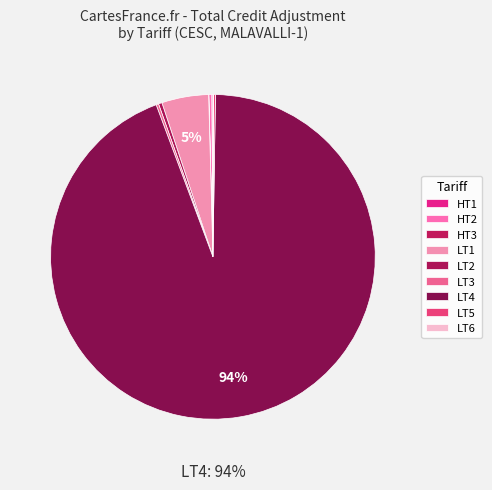

What percentage is the LT4 slice, to the nearest percent?

94%